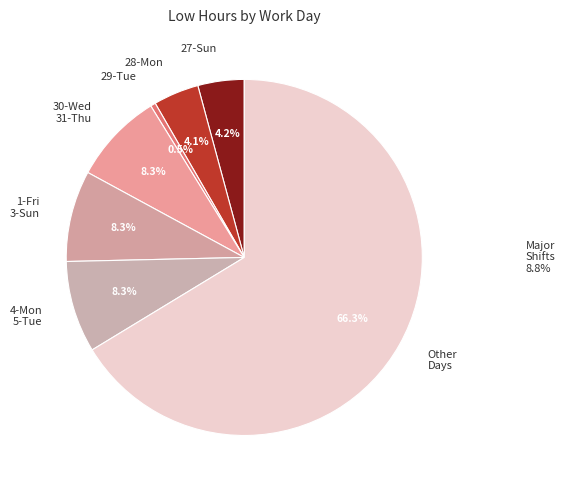

How many segments does this pie chart have?

7